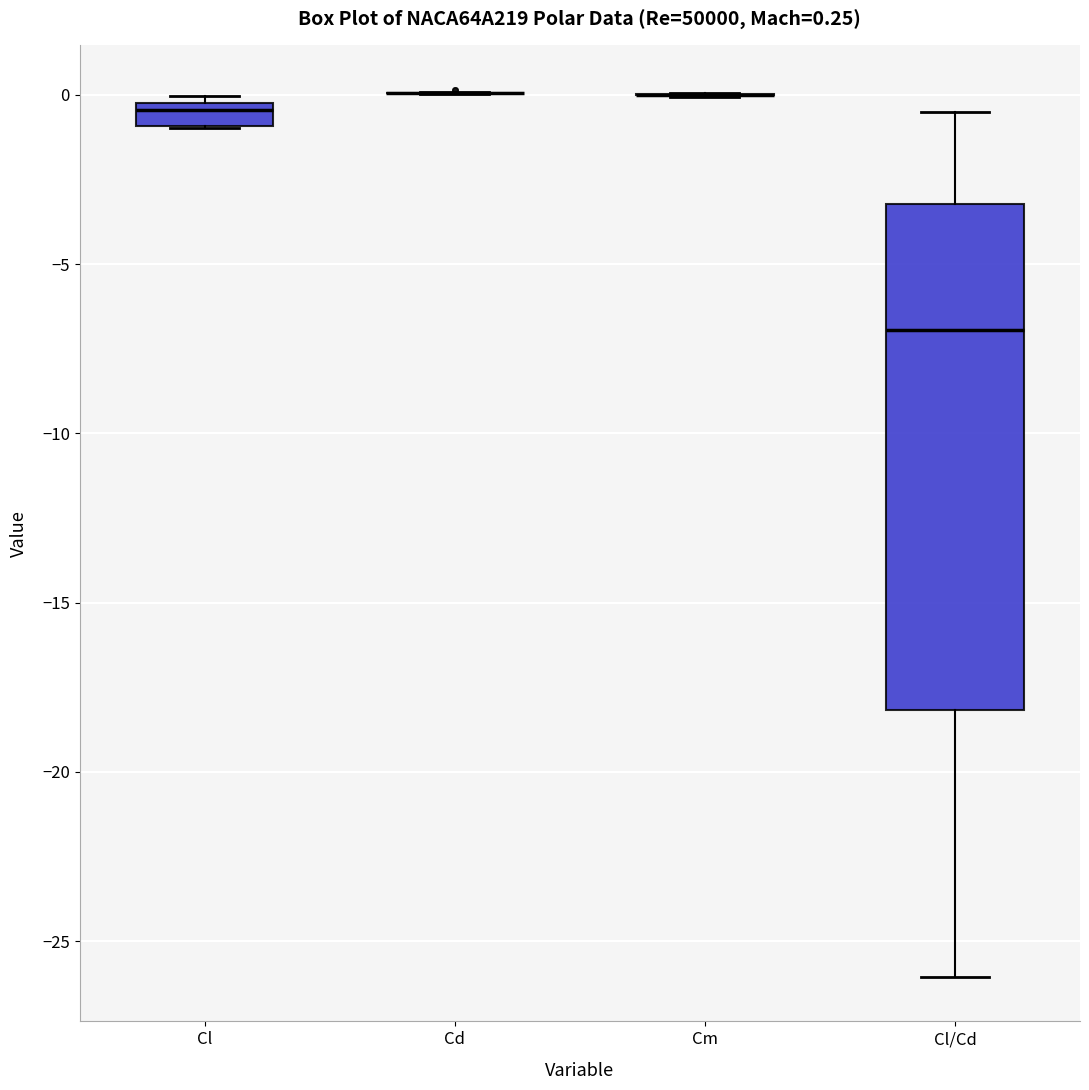

Comparing the boxes themselves (not the whiskers), which one is the tallest?

Cl/Cd